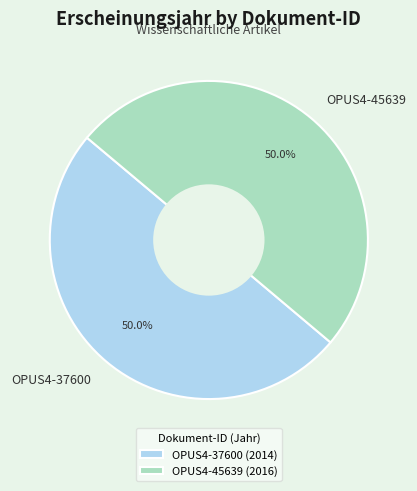

How many slices are in this pie chart?

2